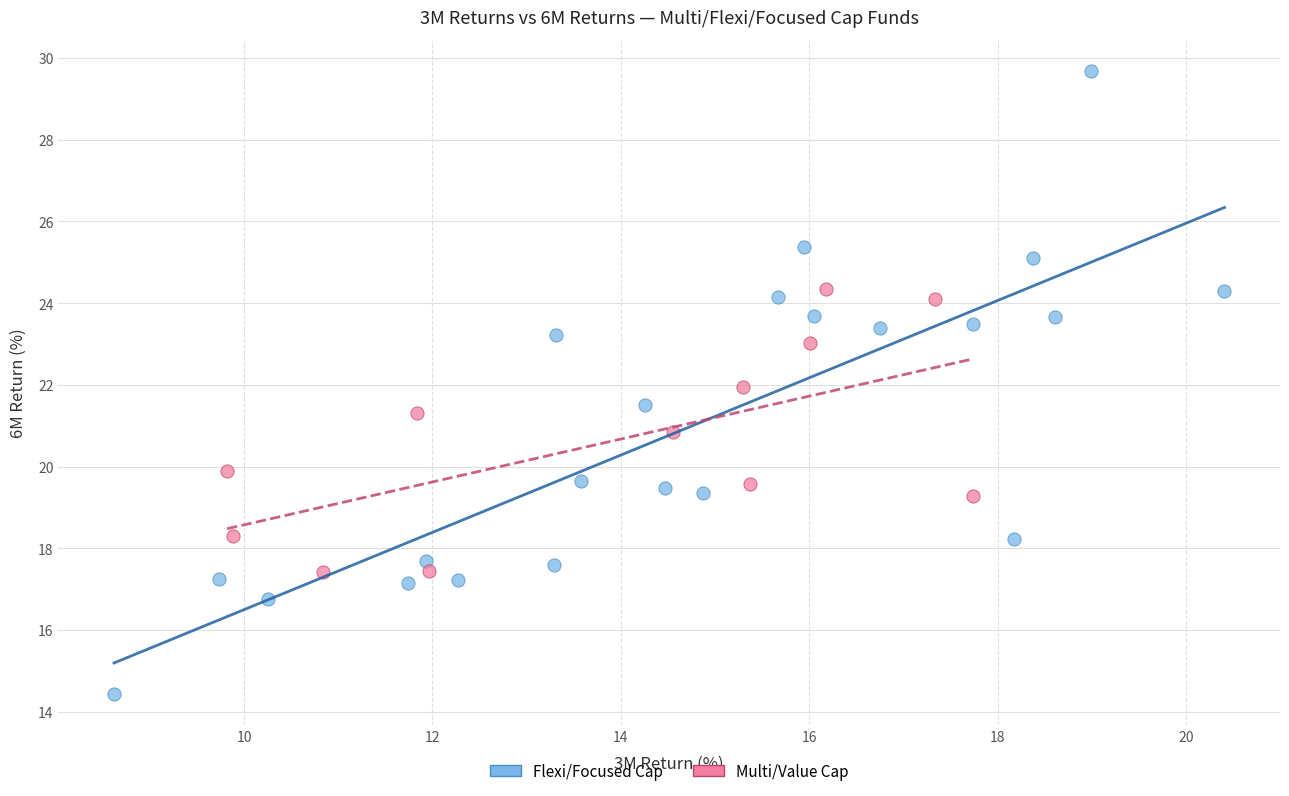

Which series reaches the maximum Y coordinate?

Flexi/Focused Cap